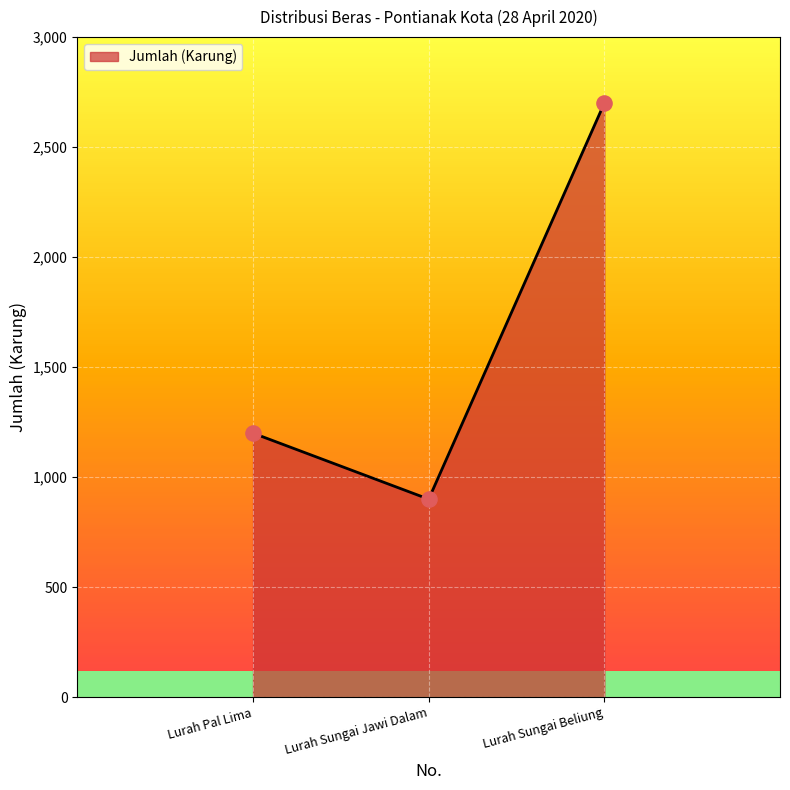

List the labels in order of Jumlah (Karung) value, largest first.

Lurah Sungai Beliung, Lurah Pal Lima, Lurah Sungai Jawi Dalam